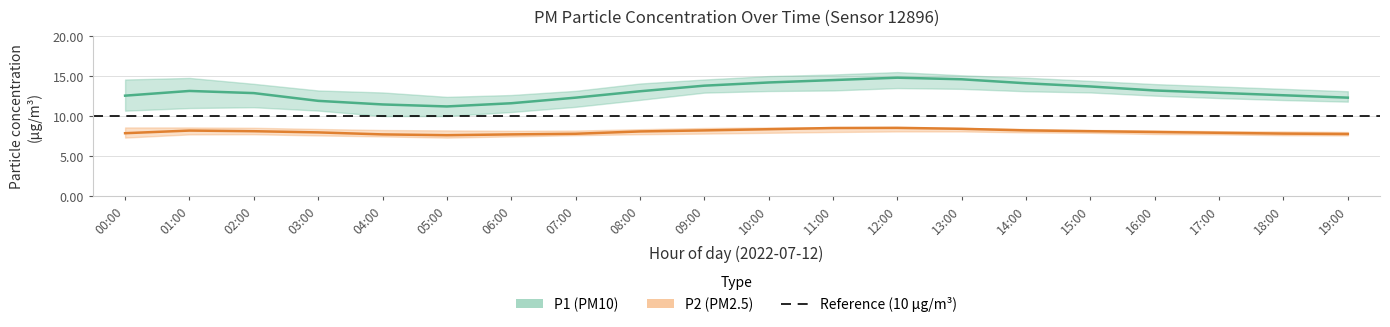

At how many categories does at least one series exceed 12?

16